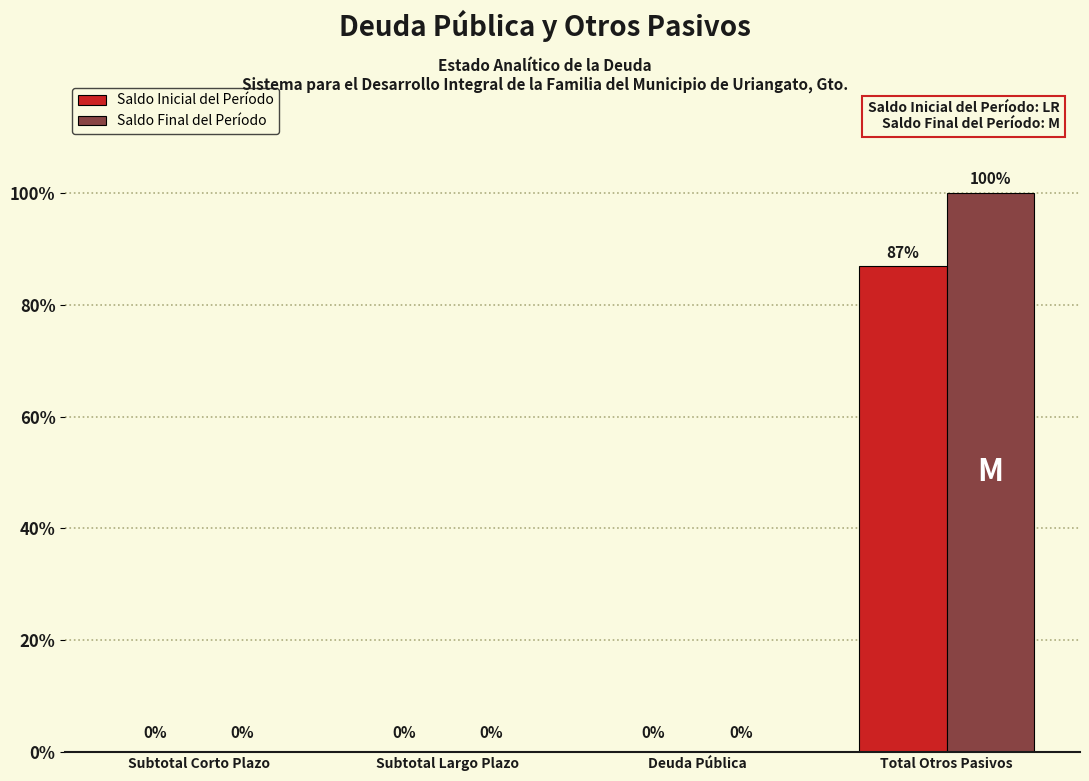

Which has a higher value, Subtotal Largo Plazo or Deuda Pública?

Subtotal Largo Plazo